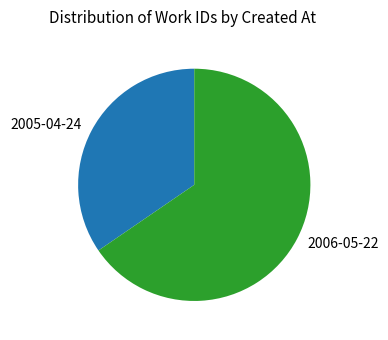

Is the sum of 2005-04-24 and 2006-05-22 greater than half?

Yes